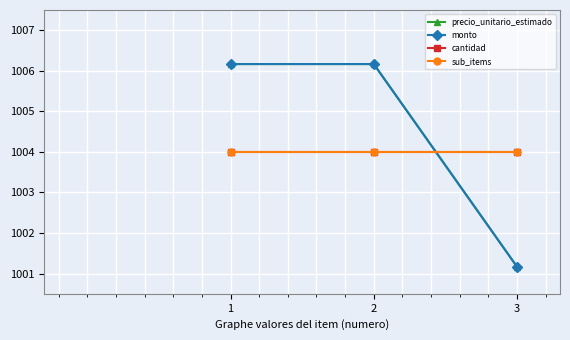

What is the lowest value of the sub_items series?

1004.0